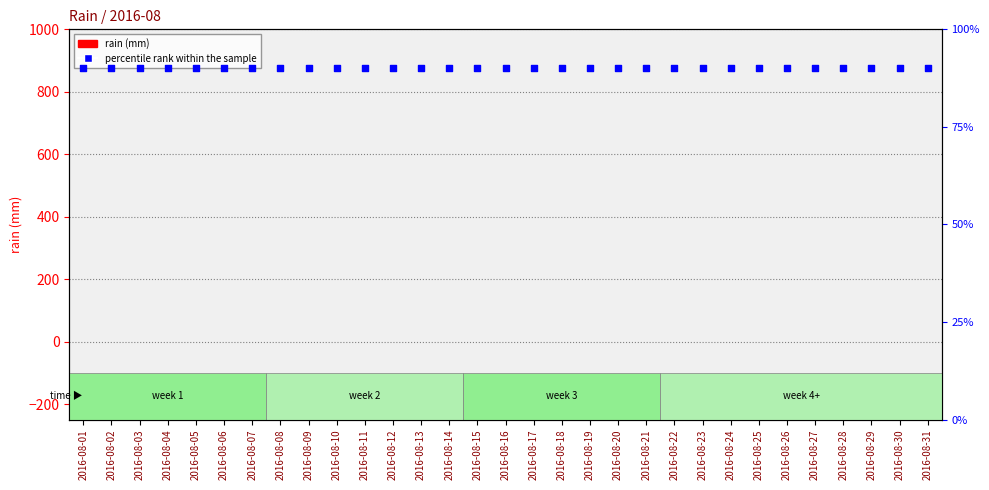

What are all the series names shown in the legend?

rain, percentile rank within the sample